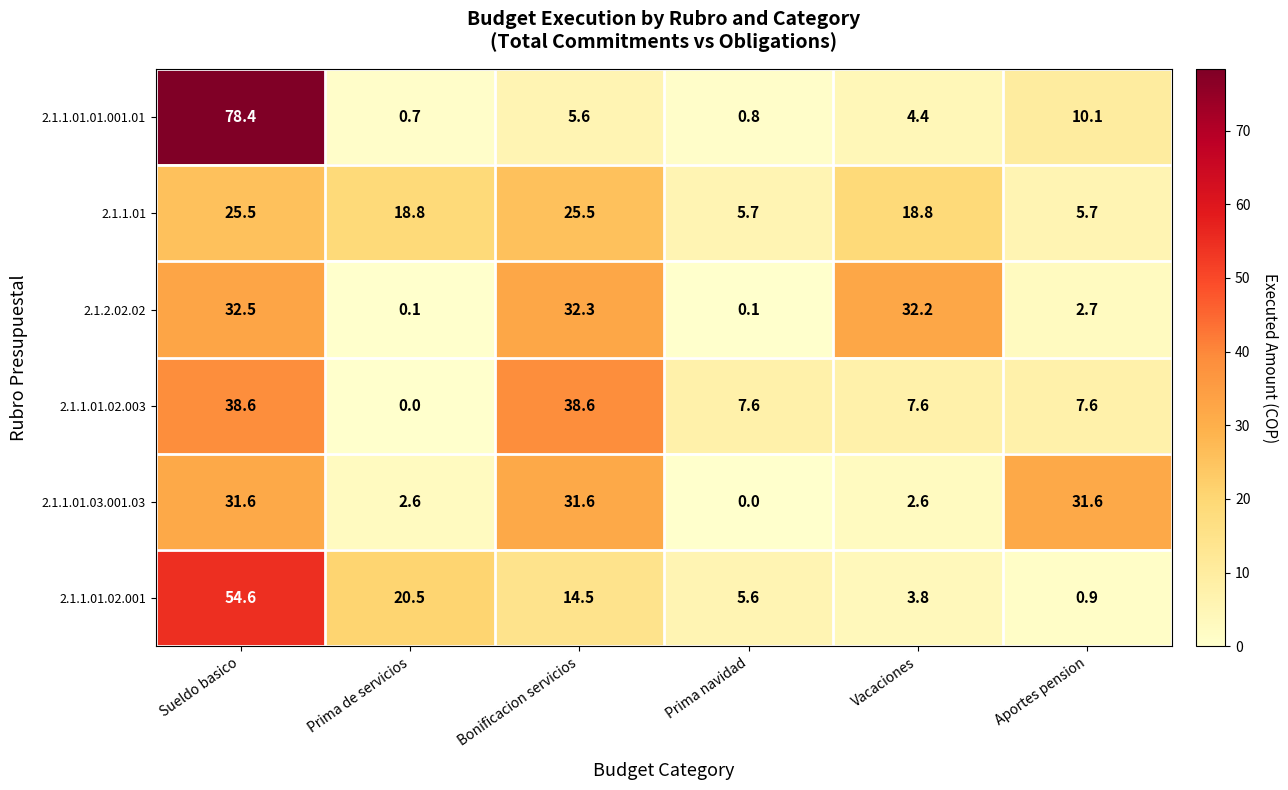

List the series in order of their peak value, highest first.

2.1.1.01.01.001.01, 2.1.1.01.02.001, 2.1.1.01.02.003, 2.1.2.02.02, 2.1.1.01.03.001.03, 2.1.1.01